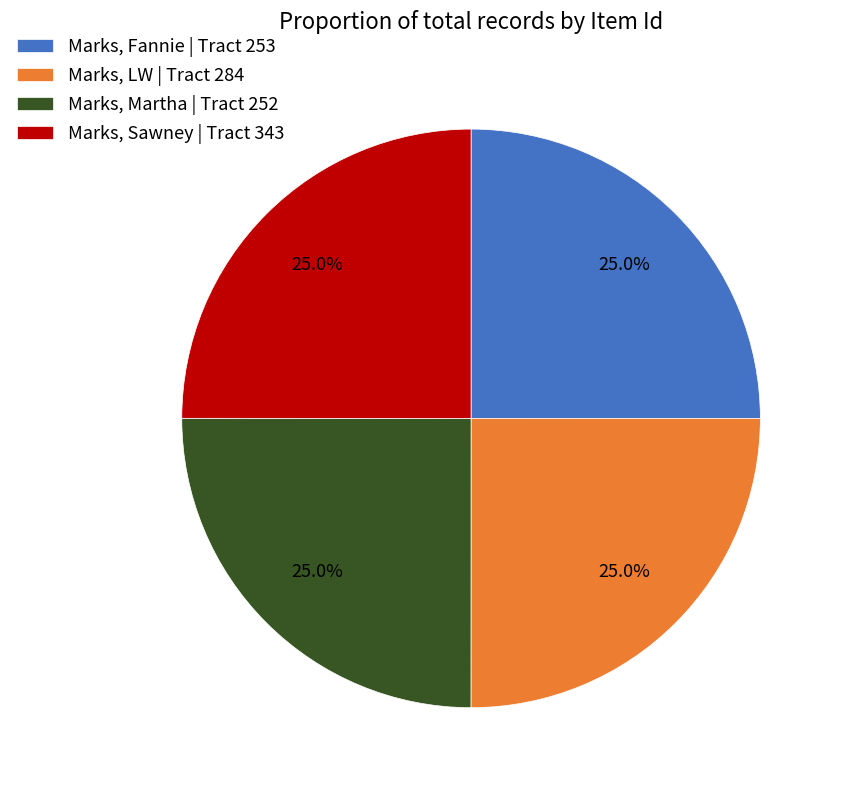

Does any single category account for the majority?

No